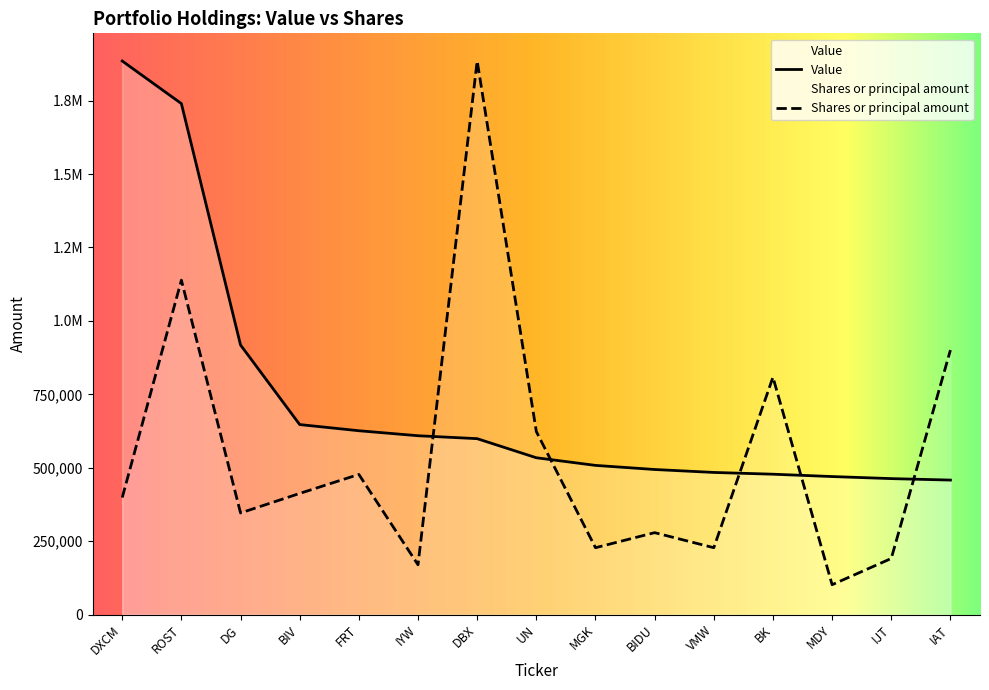

Which series has the widest spread of values?

Shares or principal amount